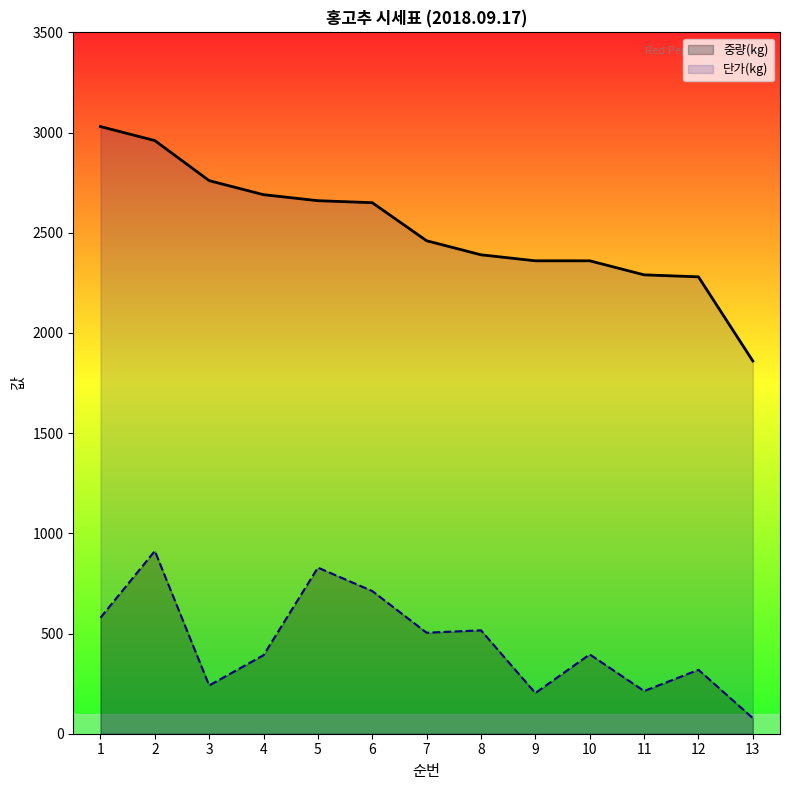

Is it true that 단가(kg) equals 1588 at 1?

False